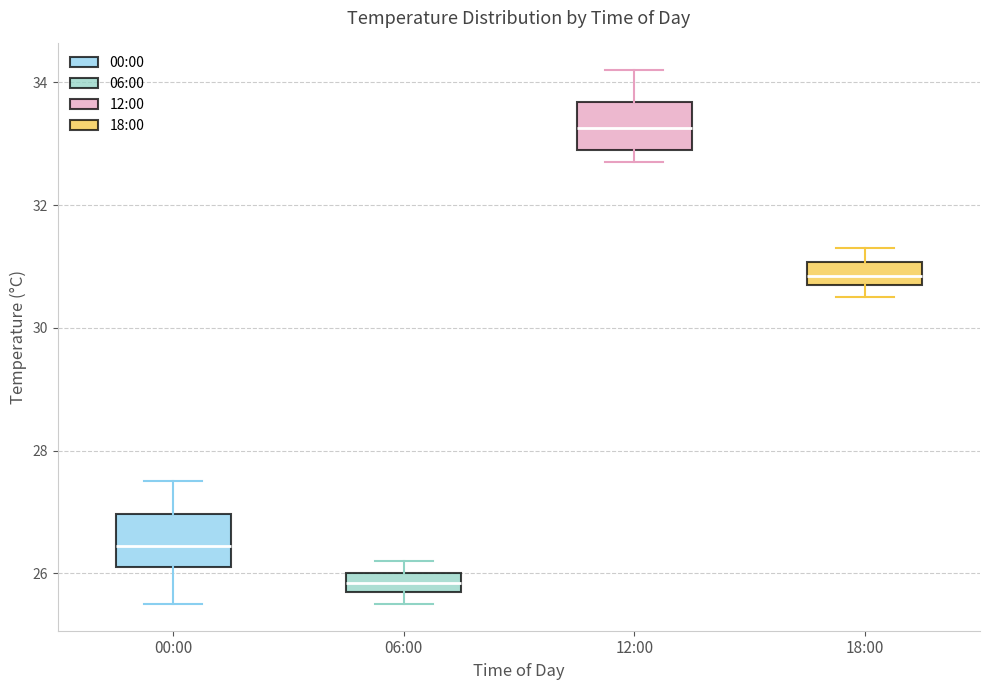

Which box's median line is the highest?

12:00